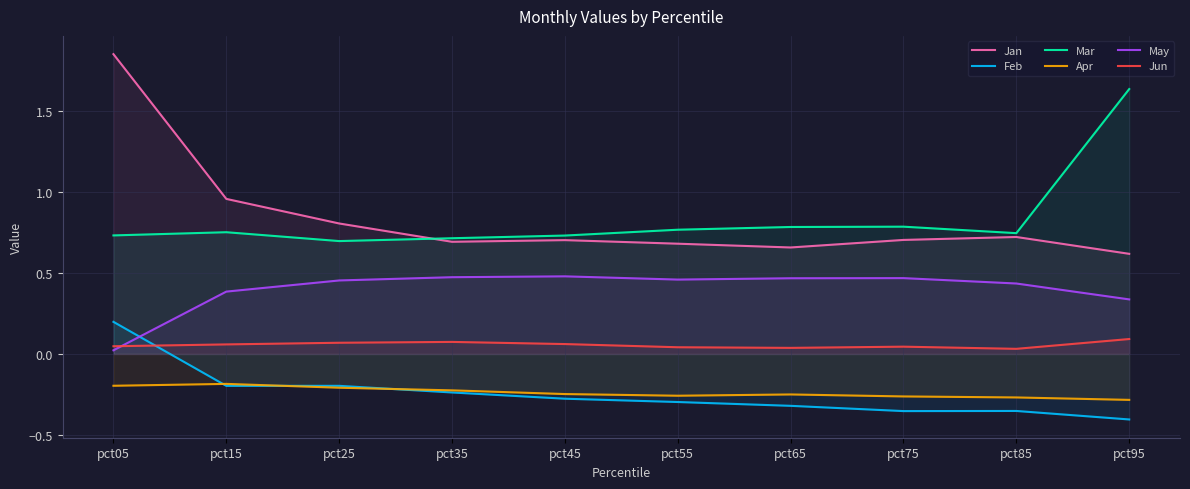

Is it true that Feb equals -0.1 at pct95?

False